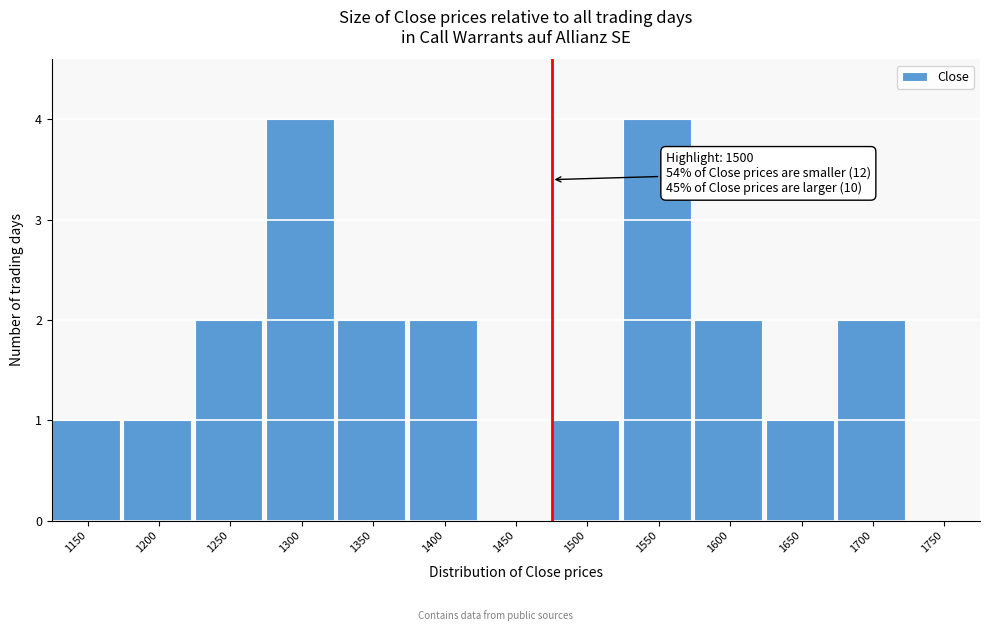

Reading left to right, list all the values displayed in this chart.

1150=1	1200=1	1250=2	1300=4	1350=2	1400=2	1450=0	1500=1	1550=4	1600=2	1650=1	1700=2	1750=0